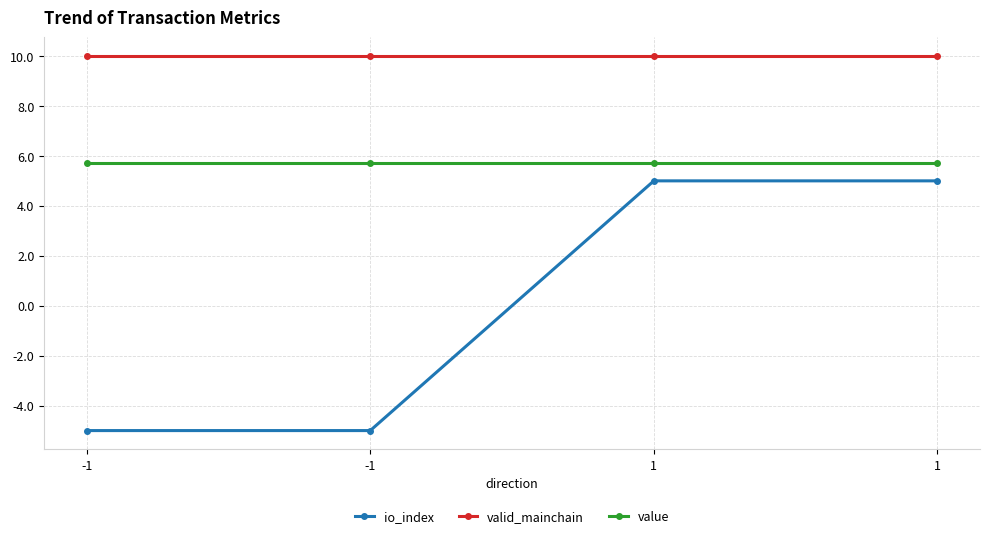

Reading right to left, list all the values displayed in this chart.

io_index: 1=5.0	1=5.0	-1=-5.0	-1=-5.0
valid_mainchain: 1=10.0	1=10.0	-1=10.0	-1=10.0
value: 1=5.7	1=5.7	-1=5.7	-1=5.7